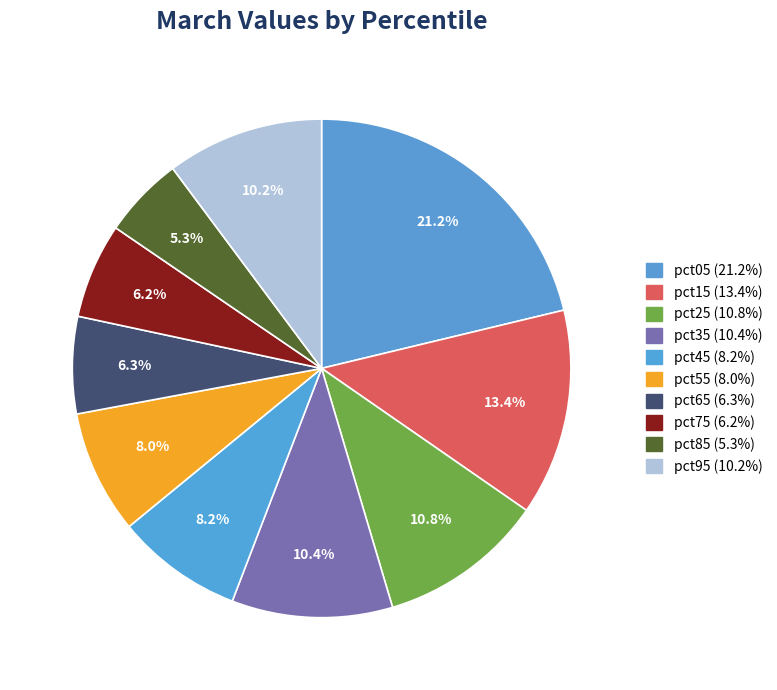

How many segments does this pie chart have?

10